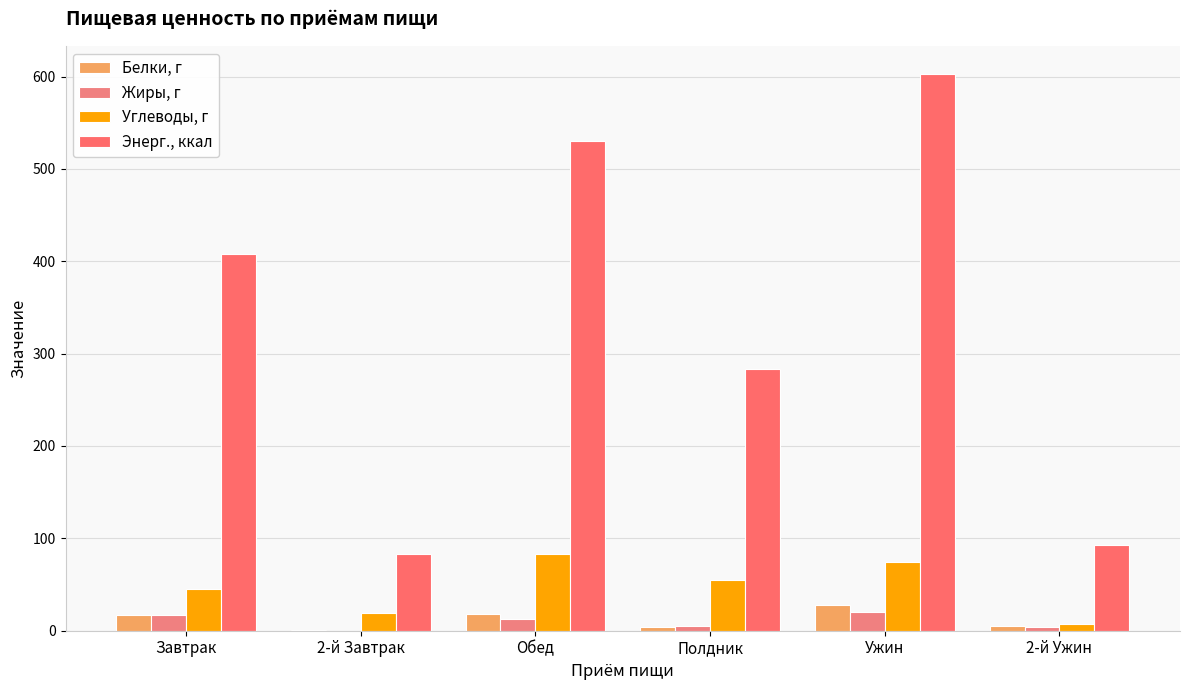

Which series has the largest total across all categories?

Энерг., ккал